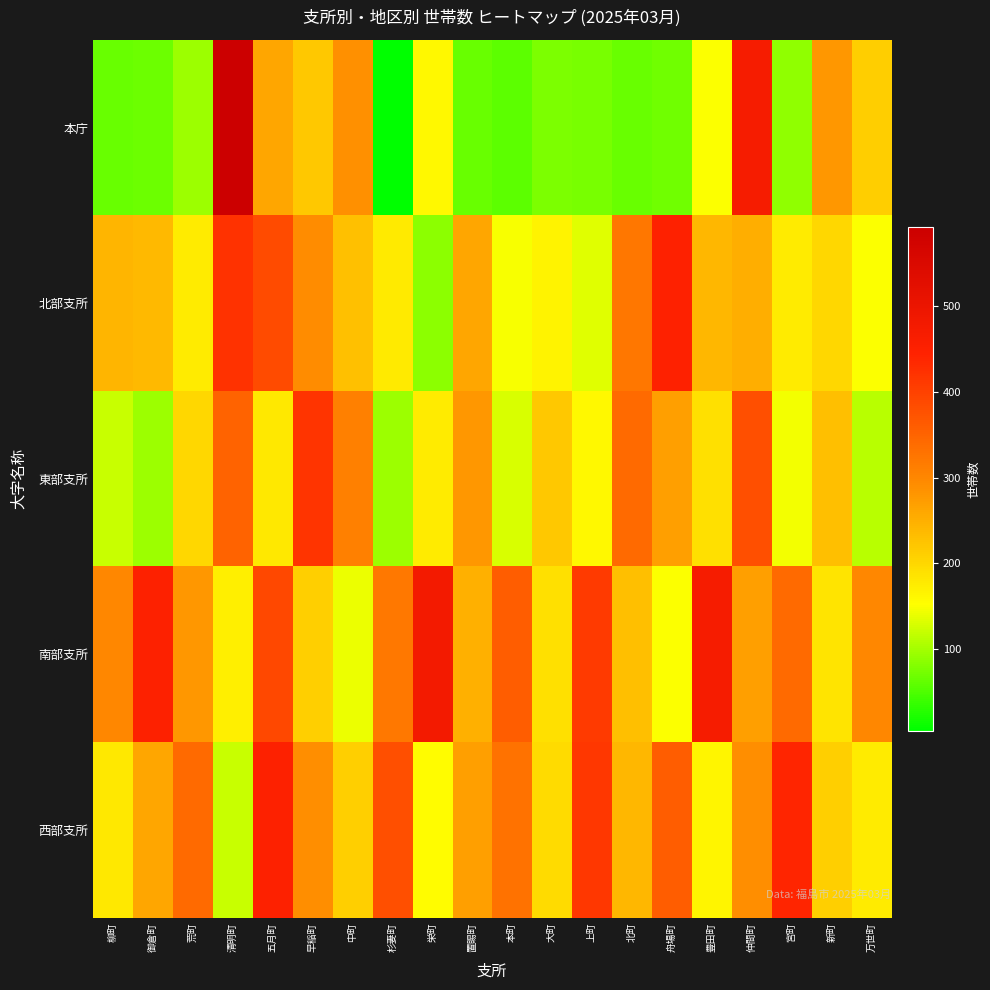

At which category does the chart reach its peak across all series?

清明町